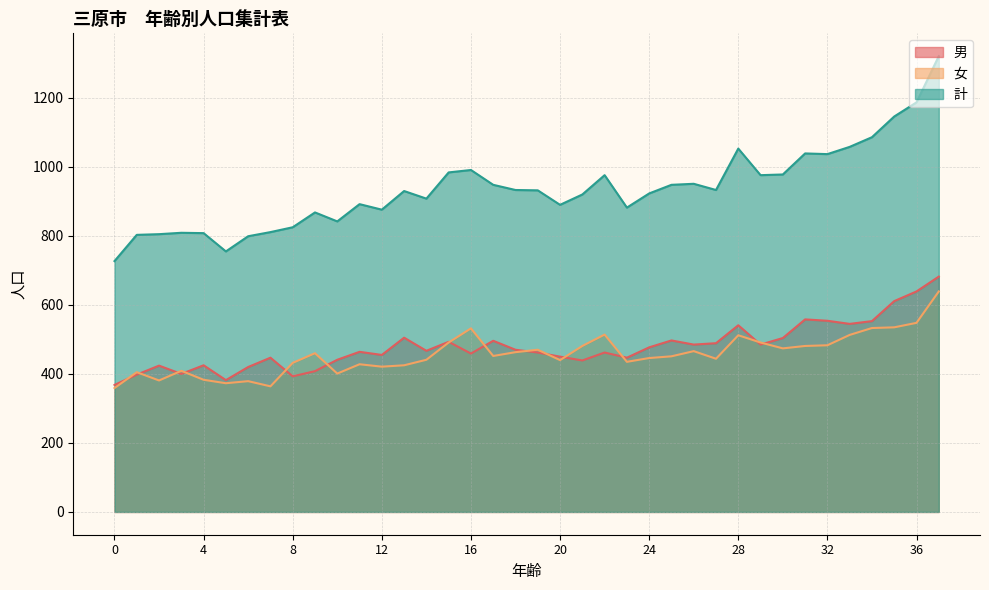

Where do 女 and 男 first cross each other?

0 and 1